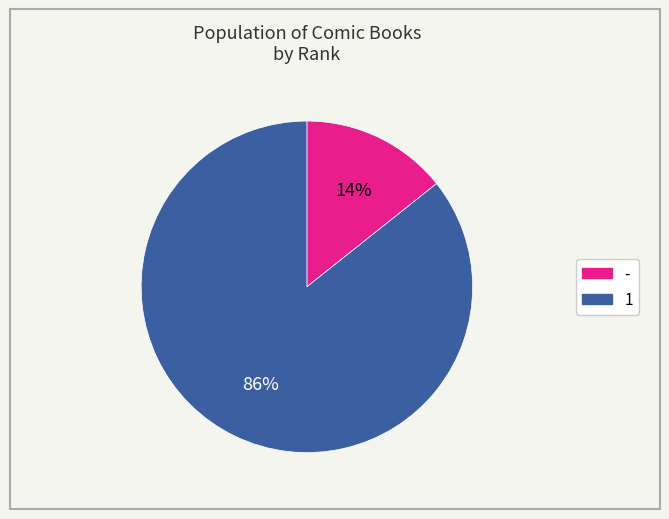

To the nearest percent, what is the average slice percentage?

50%